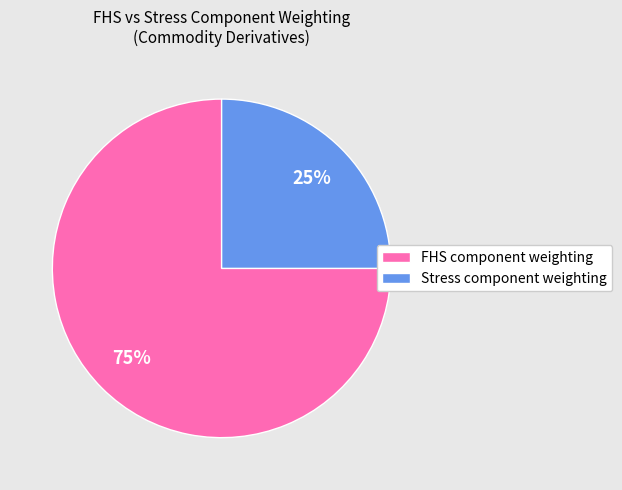

True or false: FHS component weighting accounts for 67% of the total.

False